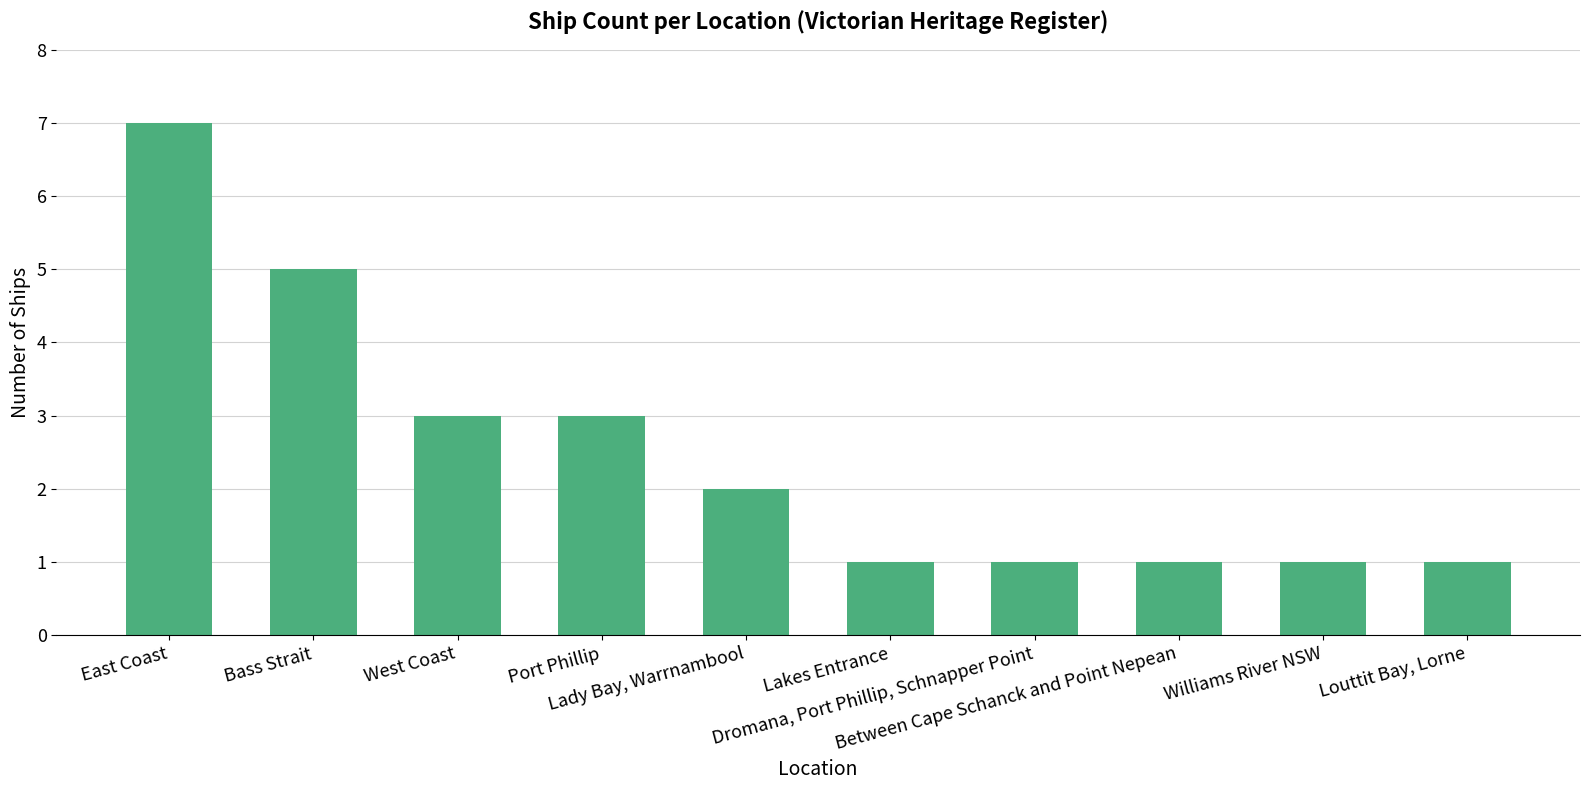

Reading right to left, list all the values displayed in this chart.

Louttit Bay, Lorne=1	Williams River NSW=1	Between Cape Schanck and Point Nepean=1	Dromana, Port Phillip, Schnapper Point=1	Lakes Entrance=1	Lady Bay, Warrnambool=2	Port Phillip=3	West Coast=3	Bass Strait=5	East Coast=7